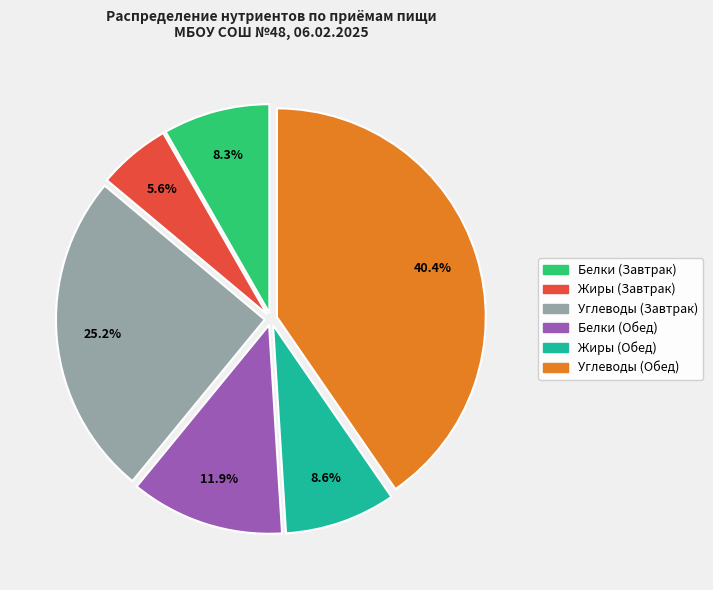

To the nearest percent, what is the difference between the largest and smallest slice percentages?

35%